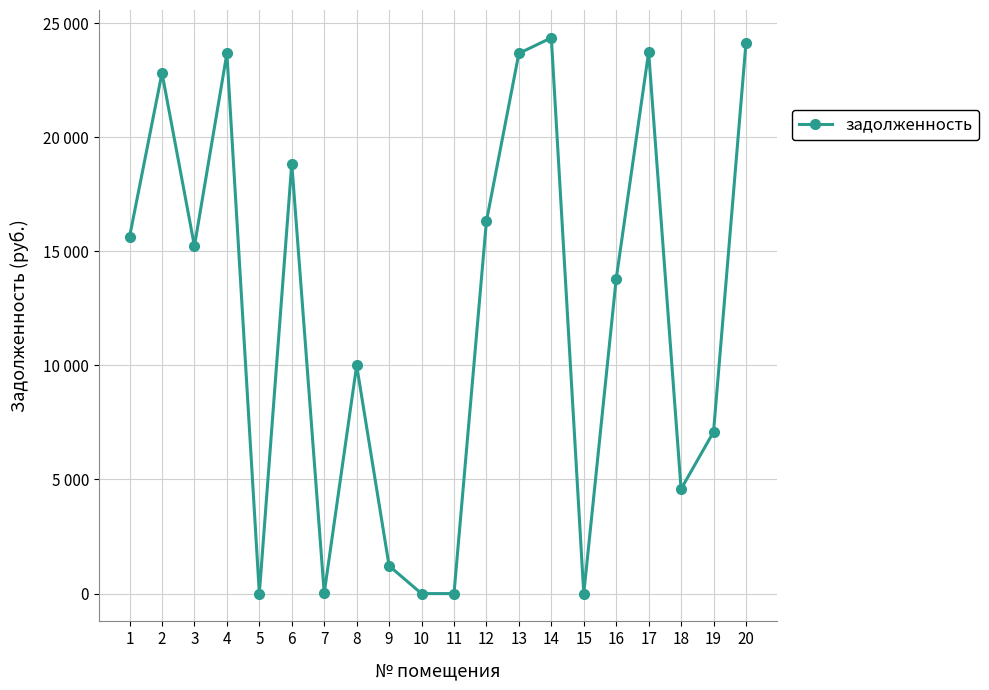

What is the change in value from 6 to 17?

+4884.7